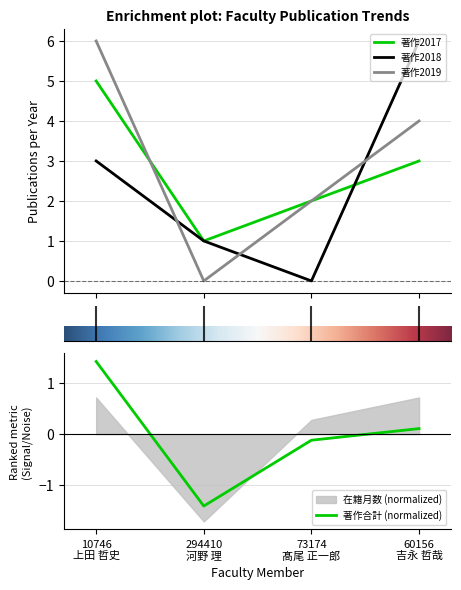

Which series has the largest total across all categories?

著作2019